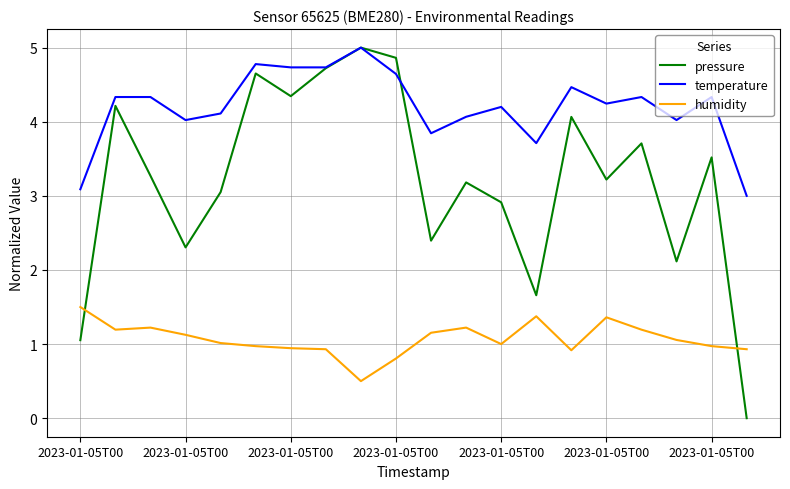

True or false: temperature and humidity intersect in this chart.

False